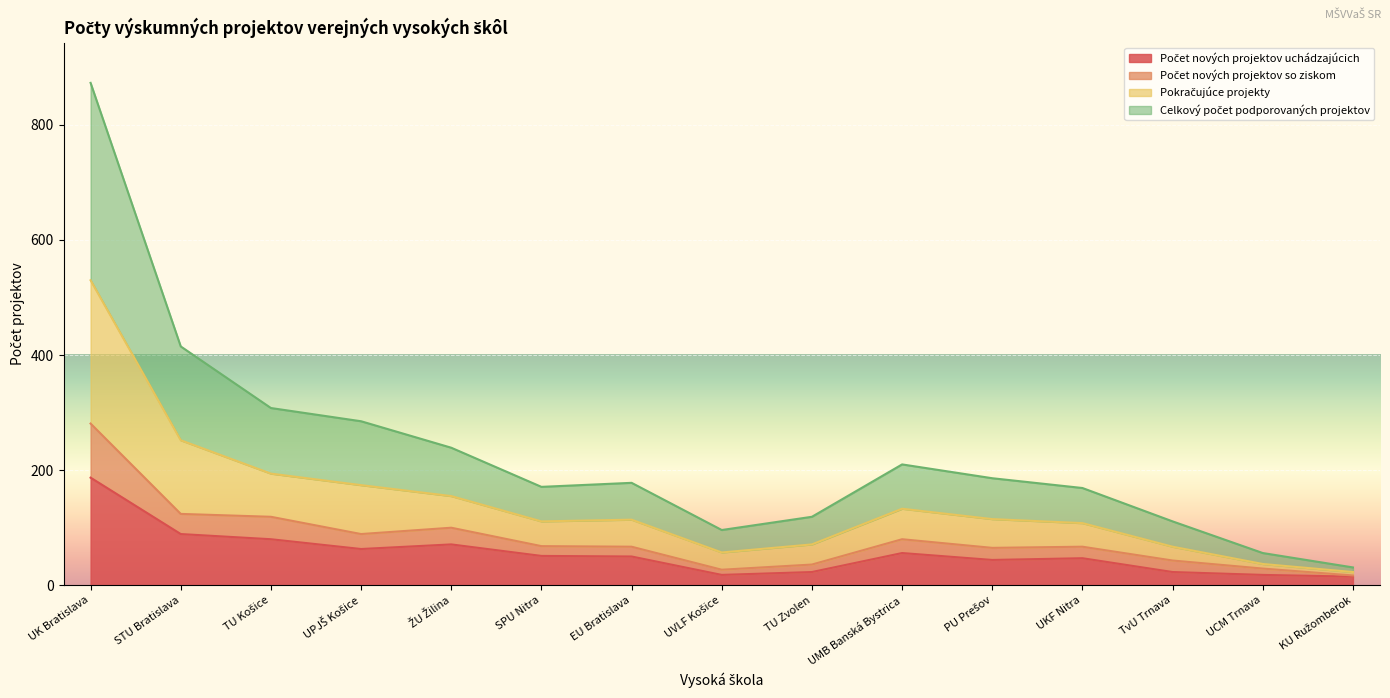

What is the label of the 13th point from the left?

TvU Trnava